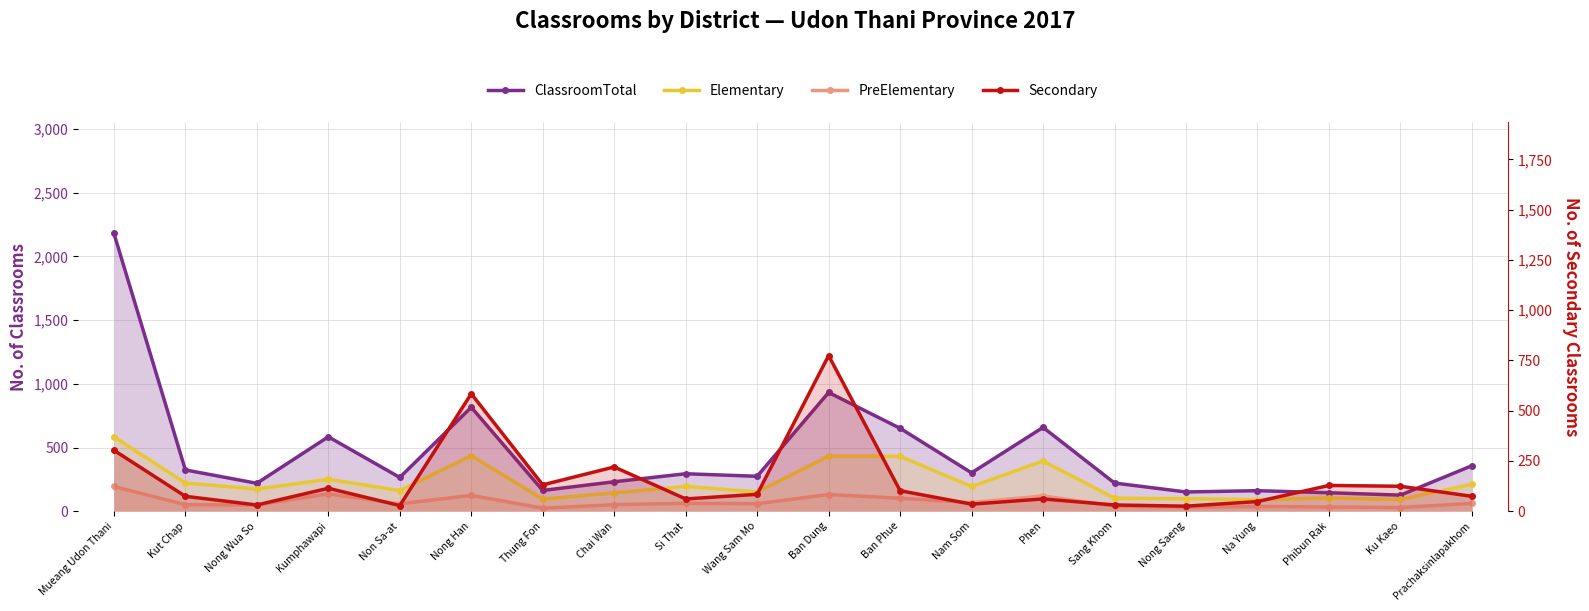

At Sang Khom, list the series in order from largest to smallest.

ClassroomTotal, Elementary, PreElementary, Secondary